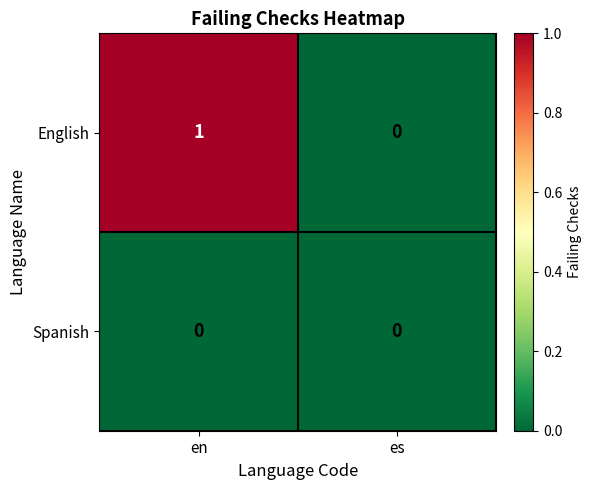

What is the difference between the highest and lowest values at en?

1